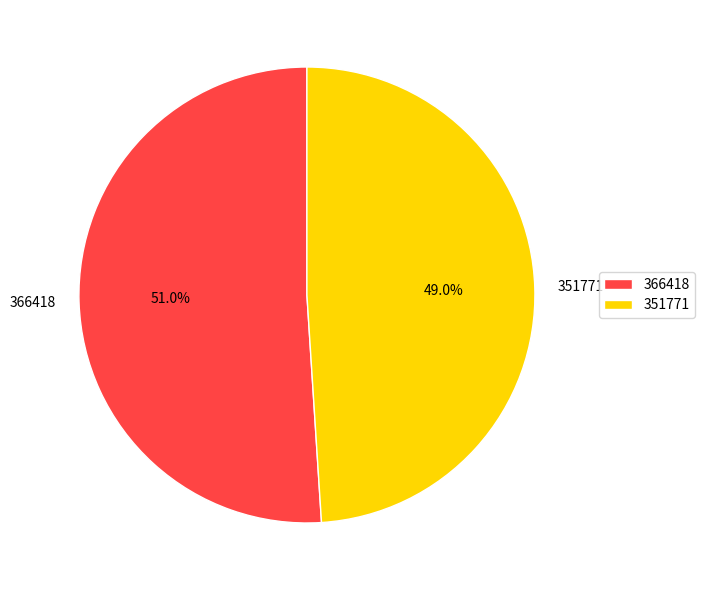

What is the ratio of the value at 351771 to the value at 366418?

1.0